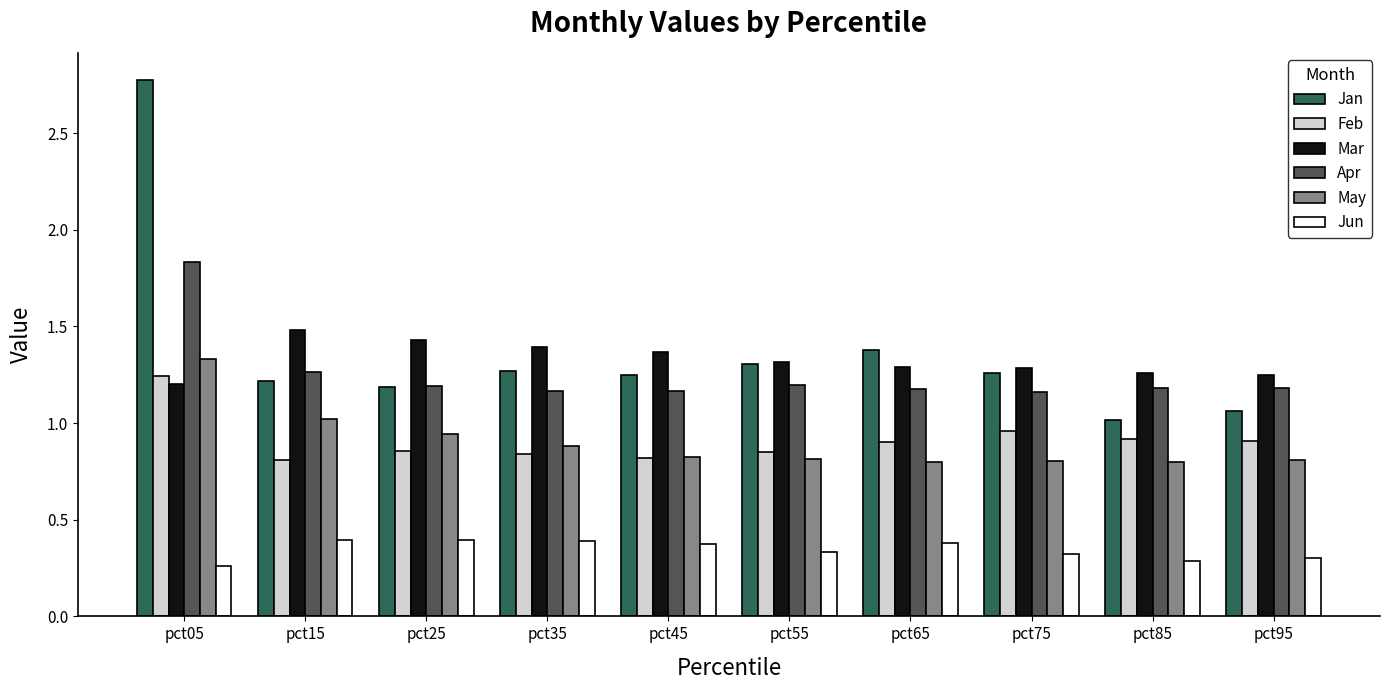

Does the chart contain stacked bars?

No